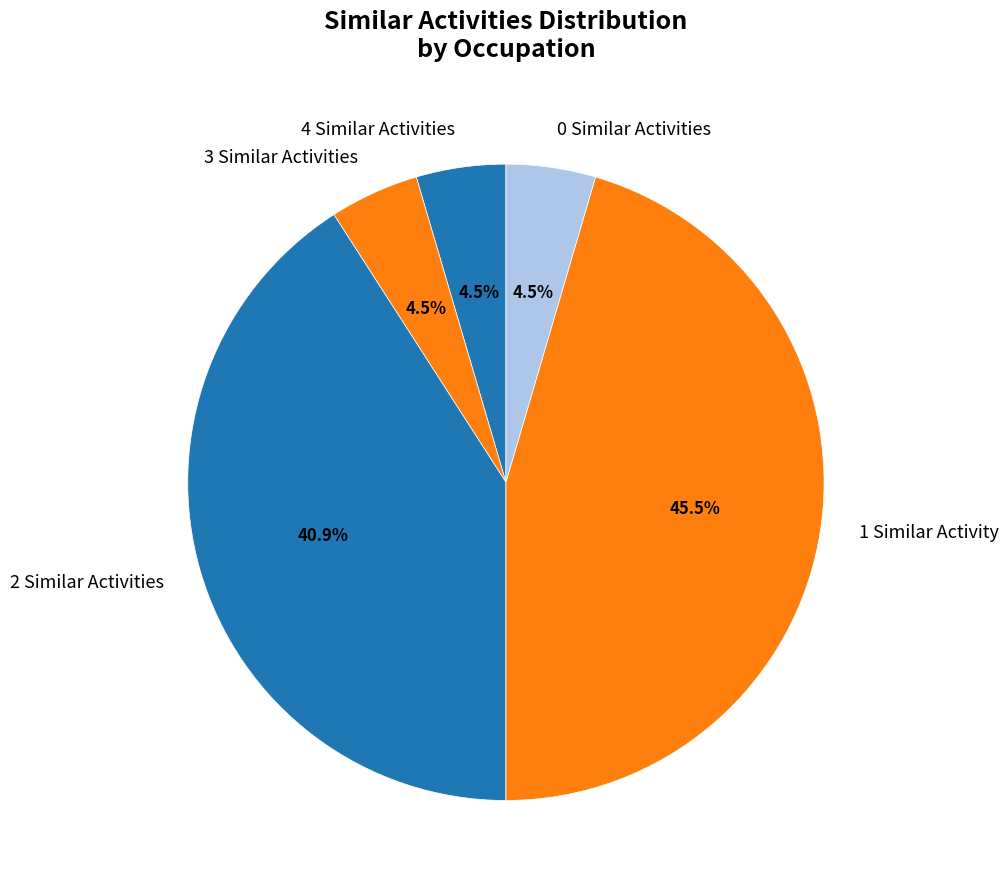

What portion of the pie excludes 4 Similar Activities?

95.5%